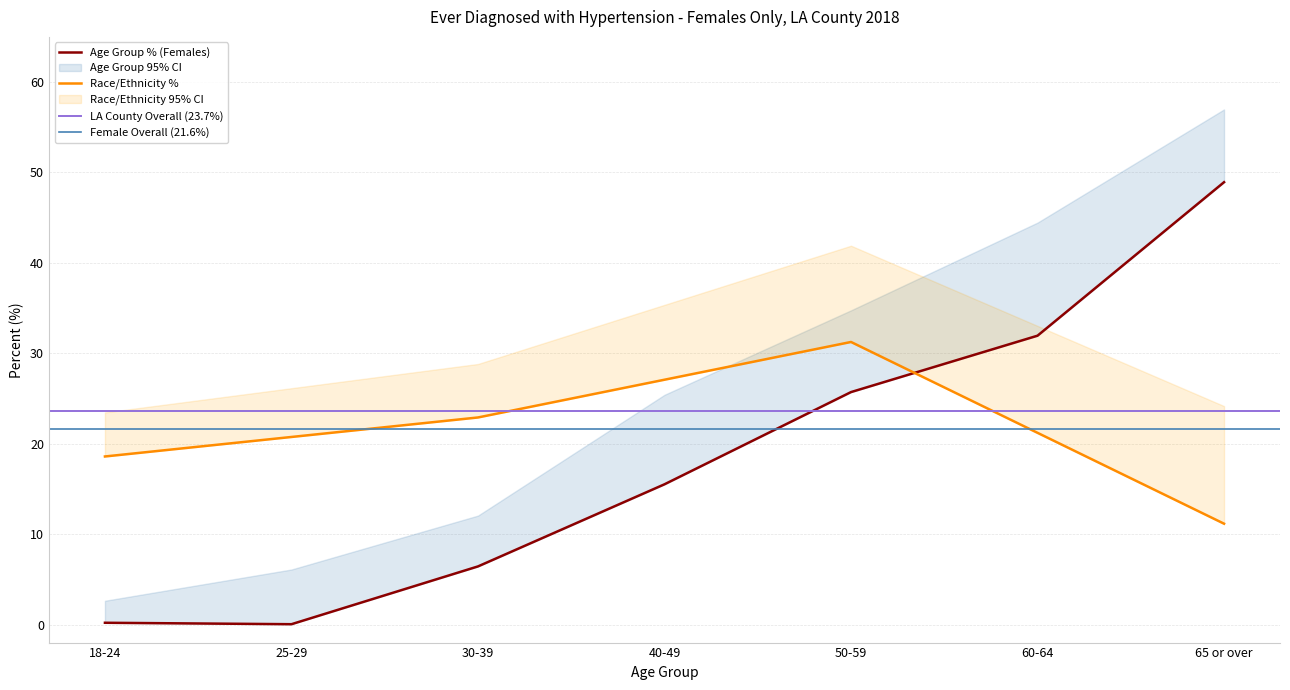

Is it true that Percent equals 51.0 at 60-64?

False